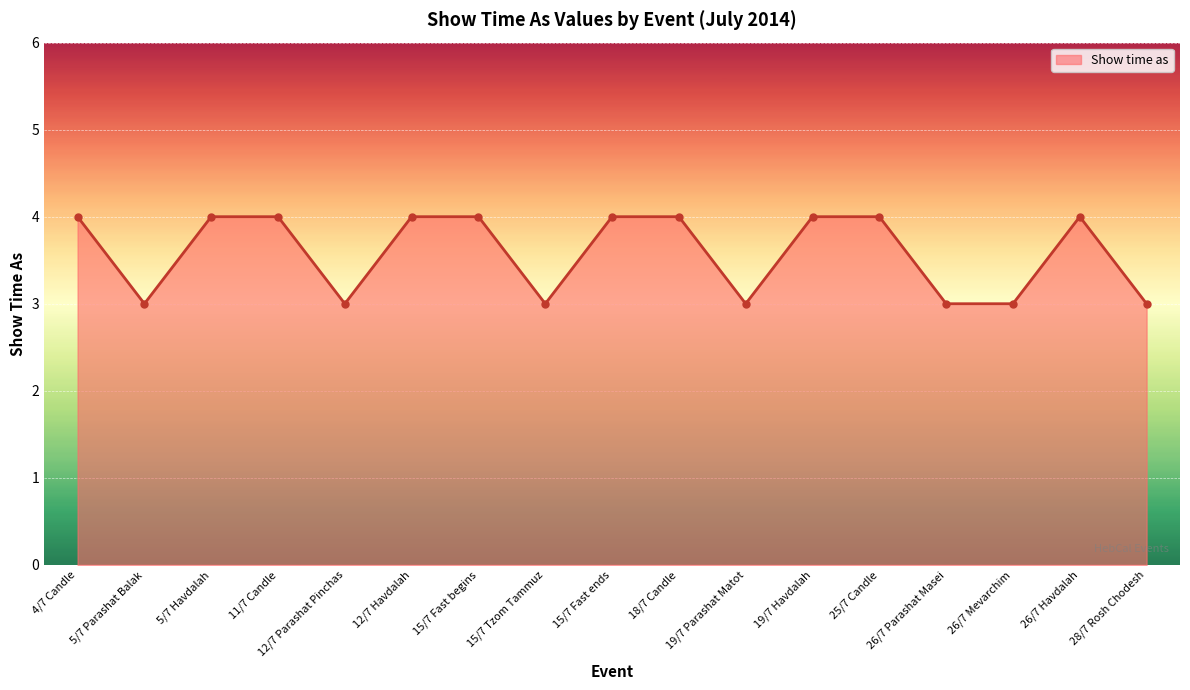

Reading left to right, extract all data points from this chart.

4	3	4	4	3	4	4	3	4	4	3	4	4	3	3	4	3